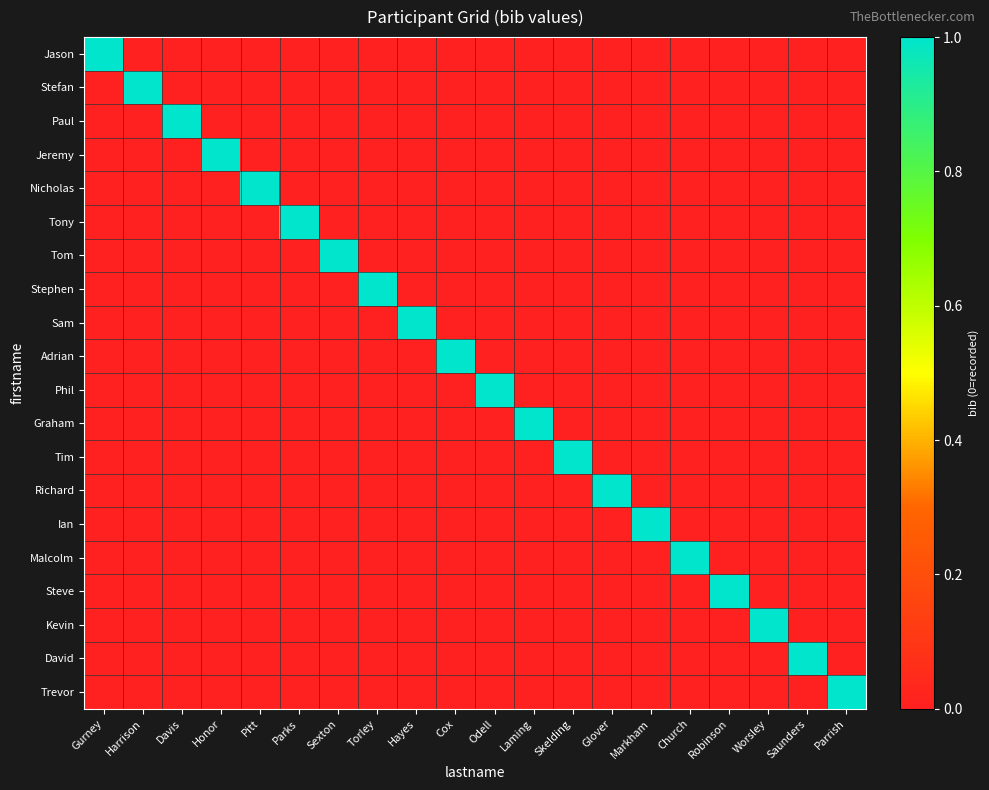

Reading left to right, transcribe all the data shown in this chart.

Jason: Gurney=1	Harrison=0	Davis=0	Honor=0	Pitt=0	Parks=0	Sexton=0	Torley=0	Hayes=0	Cox=0	Odell=0	Laming=0	Skelding=0	Glover=0	Markham=0	Church=0	Robinson=0	Worsley=0	Saunders=0	Parrish=0
Stefan: Gurney=0	Harrison=1	Davis=0	Honor=0	Pitt=0	Parks=0	Sexton=0	Torley=0	Hayes=0	Cox=0	Odell=0	Laming=0	Skelding=0	Glover=0	Markham=0	Church=0	Robinson=0	Worsley=0	Saunders=0	Parrish=0
Paul: Gurney=0	Harrison=0	Davis=1	Honor=0	Pitt=0	Parks=0	Sexton=0	Torley=0	Hayes=0	Cox=0	Odell=0	Laming=0	Skelding=0	Glover=0	Markham=0	Church=0	Robinson=0	Worsley=0	Saunders=0	Parrish=0
Jeremy: Gurney=0	Harrison=0	Davis=0	Honor=1	Pitt=0	Parks=0	Sexton=0	Torley=0	Hayes=0	Cox=0	Odell=0	Laming=0	Skelding=0	Glover=0	Markham=0	Church=0	Robinson=0	Worsley=0	Saunders=0	Parrish=0
Nicholas: Gurney=0	Harrison=0	Davis=0	Honor=0	Pitt=1	Parks=0	Sexton=0	Torley=0	Hayes=0	Cox=0	Odell=0	Laming=0	Skelding=0	Glover=0	Markham=0	Church=0	Robinson=0	Worsley=0	Saunders=0	Parrish=0
Tony: Gurney=0	Harrison=0	Davis=0	Honor=0	Pitt=0	Parks=1	Sexton=0	Torley=0	Hayes=0	Cox=0	Odell=0	Laming=0	Skelding=0	Glover=0	Markham=0	Church=0	Robinson=0	Worsley=0	Saunders=0	Parrish=0
Tom: Gurney=0	Harrison=0	Davis=0	Honor=0	Pitt=0	Parks=0	Sexton=1	Torley=0	Hayes=0	Cox=0	Odell=0	Laming=0	Skelding=0	Glover=0	Markham=0	Church=0	Robinson=0	Worsley=0	Saunders=0	Parrish=0
Stephen: Gurney=0	Harrison=0	Davis=0	Honor=0	Pitt=0	Parks=0	Sexton=0	Torley=1	Hayes=0	Cox=0	Odell=0	Laming=0	Skelding=0	Glover=0	Markham=0	Church=0	Robinson=0	Worsley=0	Saunders=0	Parrish=0
Sam: Gurney=0	Harrison=0	Davis=0	Honor=0	Pitt=0	Parks=0	Sexton=0	Torley=0	Hayes=1	Cox=0	Odell=0	Laming=0	Skelding=0	Glover=0	Markham=0	Church=0	Robinson=0	Worsley=0	Saunders=0	Parrish=0
Adrian: Gurney=0	Harrison=0	Davis=0	Honor=0	Pitt=0	Parks=0	Sexton=0	Torley=0	Hayes=0	Cox=1	Odell=0	Laming=0	Skelding=0	Glover=0	Markham=0	Church=0	Robinson=0	Worsley=0	Saunders=0	Parrish=0
Phil: Gurney=0	Harrison=0	Davis=0	Honor=0	Pitt=0	Parks=0	Sexton=0	Torley=0	Hayes=0	Cox=0	Odell=1	Laming=0	Skelding=0	Glover=0	Markham=0	Church=0	Robinson=0	Worsley=0	Saunders=0	Parrish=0
Graham: Gurney=0	Harrison=0	Davis=0	Honor=0	Pitt=0	Parks=0	Sexton=0	Torley=0	Hayes=0	Cox=0	Odell=0	Laming=1	Skelding=0	Glover=0	Markham=0	Church=0	Robinson=0	Worsley=0	Saunders=0	Parrish=0
Tim: Gurney=0	Harrison=0	Davis=0	Honor=0	Pitt=0	Parks=0	Sexton=0	Torley=0	Hayes=0	Cox=0	Odell=0	Laming=0	Skelding=1	Glover=0	Markham=0	Church=0	Robinson=0	Worsley=0	Saunders=0	Parrish=0
Richard: Gurney=0	Harrison=0	Davis=0	Honor=0	Pitt=0	Parks=0	Sexton=0	Torley=0	Hayes=0	Cox=0	Odell=0	Laming=0	Skelding=0	Glover=1	Markham=0	Church=0	Robinson=0	Worsley=0	Saunders=0	Parrish=0
Ian: Gurney=0	Harrison=0	Davis=0	Honor=0	Pitt=0	Parks=0	Sexton=0	Torley=0	Hayes=0	Cox=0	Odell=0	Laming=0	Skelding=0	Glover=0	Markham=1	Church=0	Robinson=0	Worsley=0	Saunders=0	Parrish=0
Malcolm: Gurney=0	Harrison=0	Davis=0	Honor=0	Pitt=0	Parks=0	Sexton=0	Torley=0	Hayes=0	Cox=0	Odell=0	Laming=0	Skelding=0	Glover=0	Markham=0	Church=1	Robinson=0	Worsley=0	Saunders=0	Parrish=0
Steve: Gurney=0	Harrison=0	Davis=0	Honor=0	Pitt=0	Parks=0	Sexton=0	Torley=0	Hayes=0	Cox=0	Odell=0	Laming=0	Skelding=0	Glover=0	Markham=0	Church=0	Robinson=1	Worsley=0	Saunders=0	Parrish=0
Kevin: Gurney=0	Harrison=0	Davis=0	Honor=0	Pitt=0	Parks=0	Sexton=0	Torley=0	Hayes=0	Cox=0	Odell=0	Laming=0	Skelding=0	Glover=0	Markham=0	Church=0	Robinson=0	Worsley=1	Saunders=0	Parrish=0
David: Gurney=0	Harrison=0	Davis=0	Honor=0	Pitt=0	Parks=0	Sexton=0	Torley=0	Hayes=0	Cox=0	Odell=0	Laming=0	Skelding=0	Glover=0	Markham=0	Church=0	Robinson=0	Worsley=0	Saunders=1	Parrish=0
Trevor: Gurney=0	Harrison=0	Davis=0	Honor=0	Pitt=0	Parks=0	Sexton=0	Torley=0	Hayes=0	Cox=0	Odell=0	Laming=0	Skelding=0	Glover=0	Markham=0	Church=0	Robinson=0	Worsley=0	Saunders=0	Parrish=1